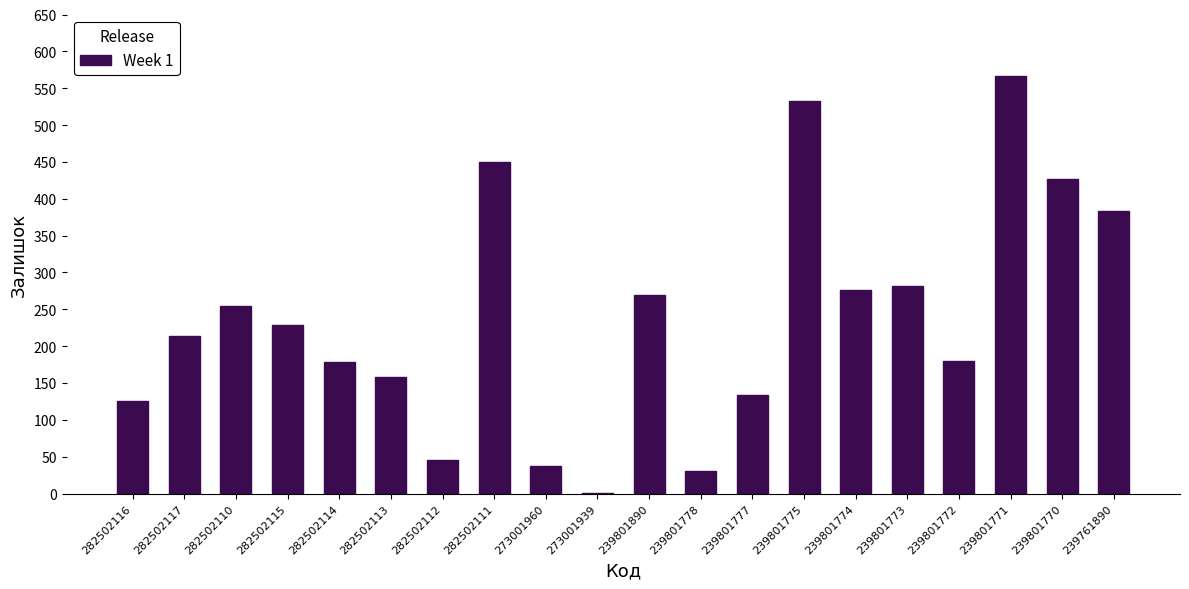

The value at 239801890 is 352. True or false?

False